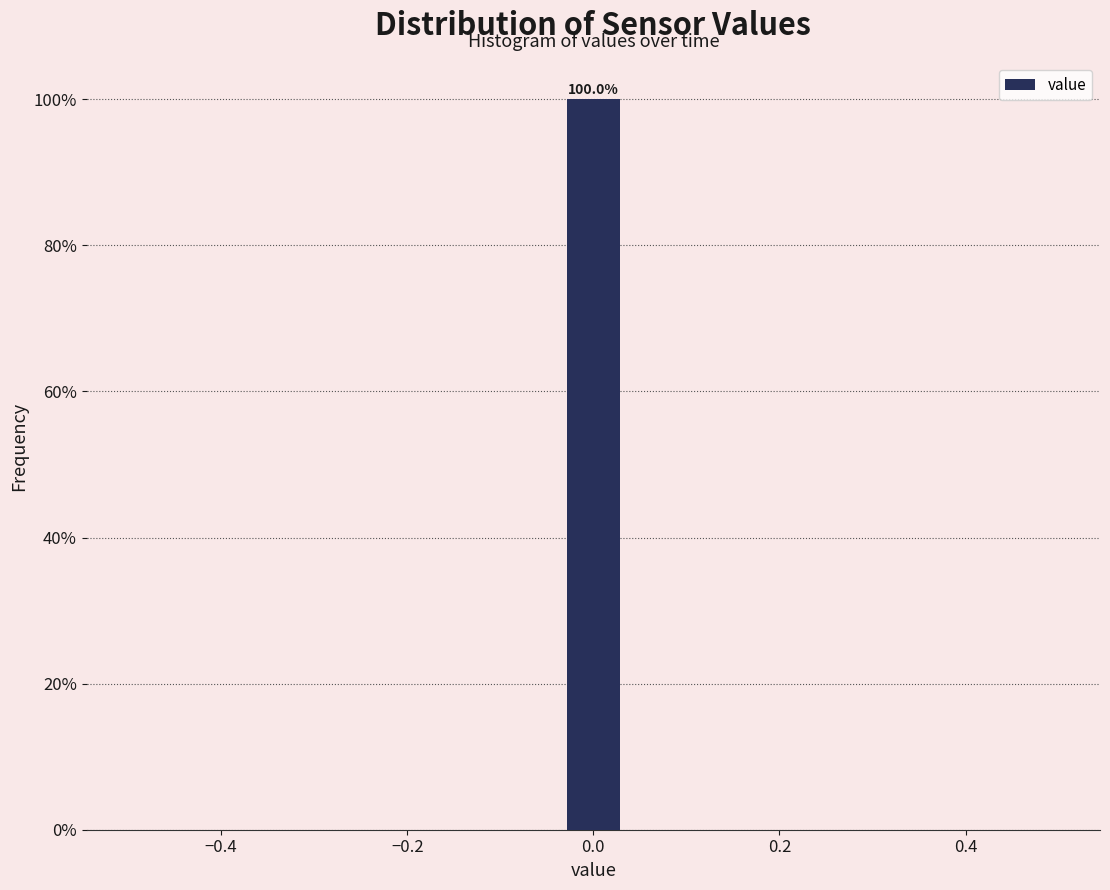

Around what value on the x-axis is the tallest bar? Give the approximate position of its centre, as read against the axis.

0.00